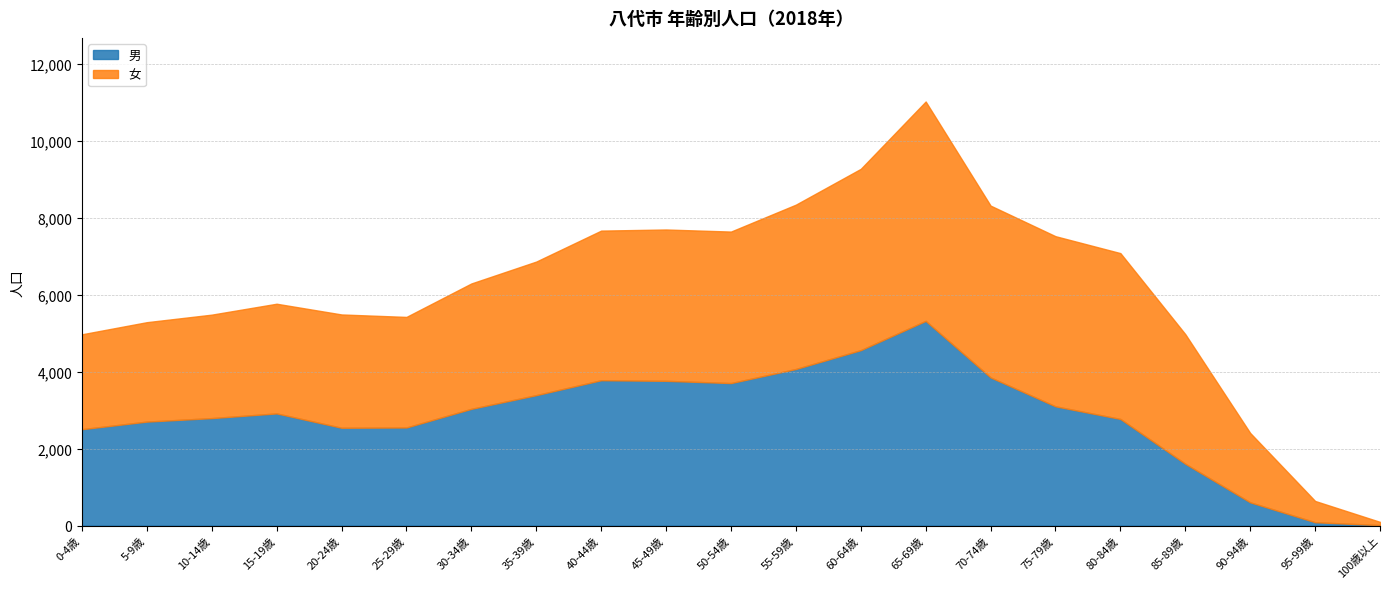

What is the difference between the maximum and minimum values in the 女 series?

5620